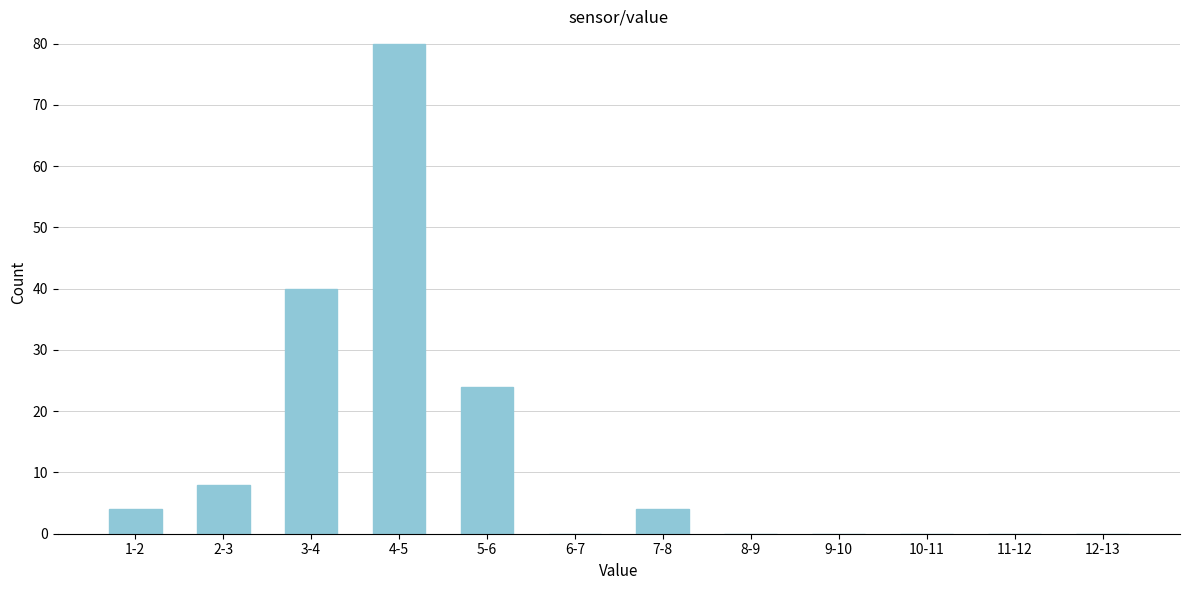

Reading left to right, transcribe all the data shown in this chart.

1-2=4	2-3=8	3-4=40	4-5=80	5-6=24	6-7=0	7-8=4	8-9=0	9-10=0	10-11=0	11-12=0	12-13=0